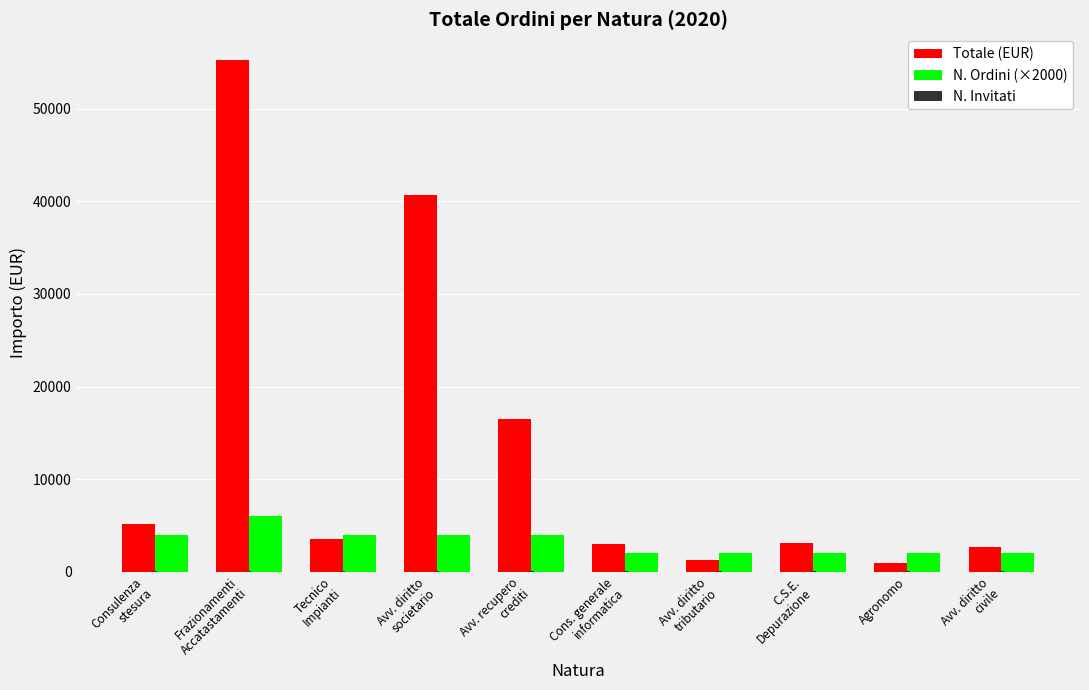

Which series has the largest total across all categories?

Totale (EUR)